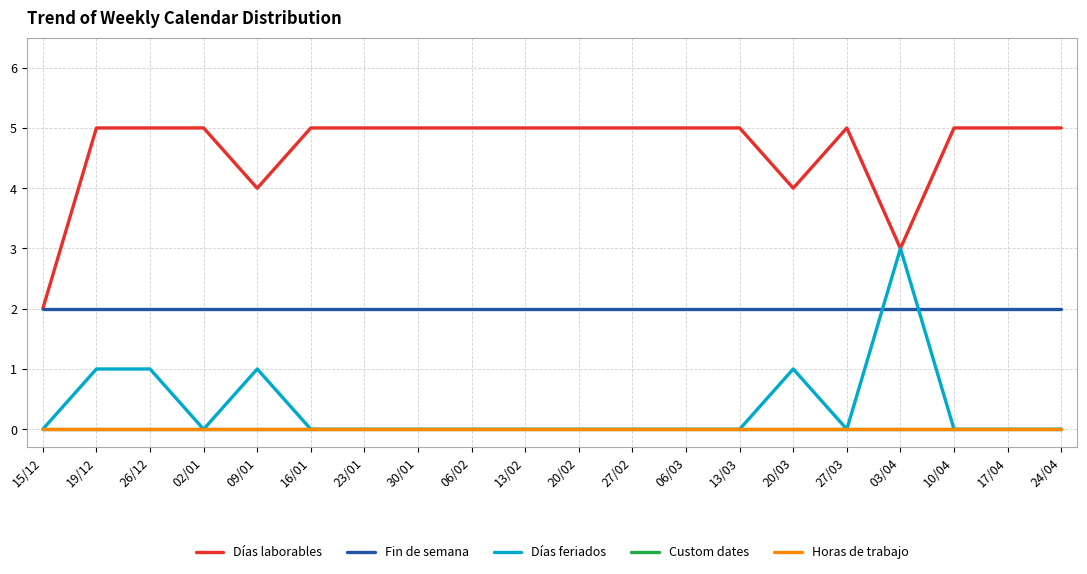

What position from the right is 19/12?

19